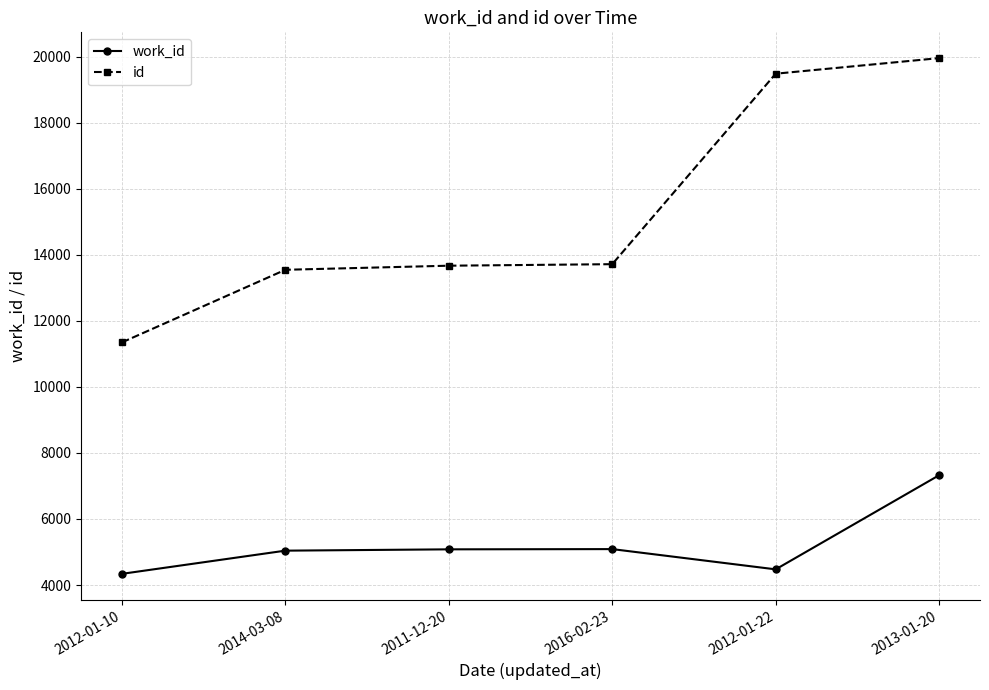

What is the sum of the id values at 2011-12-20 and 2012-01-10?

25015